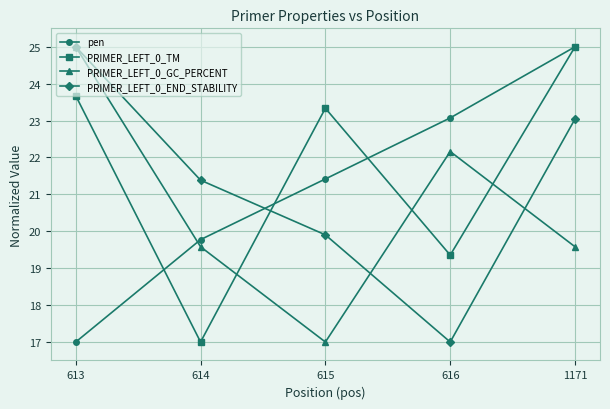

What is the value of the PRIMER_LEFT_0_GC_PERCENT point at the 2nd from the left?

19.6